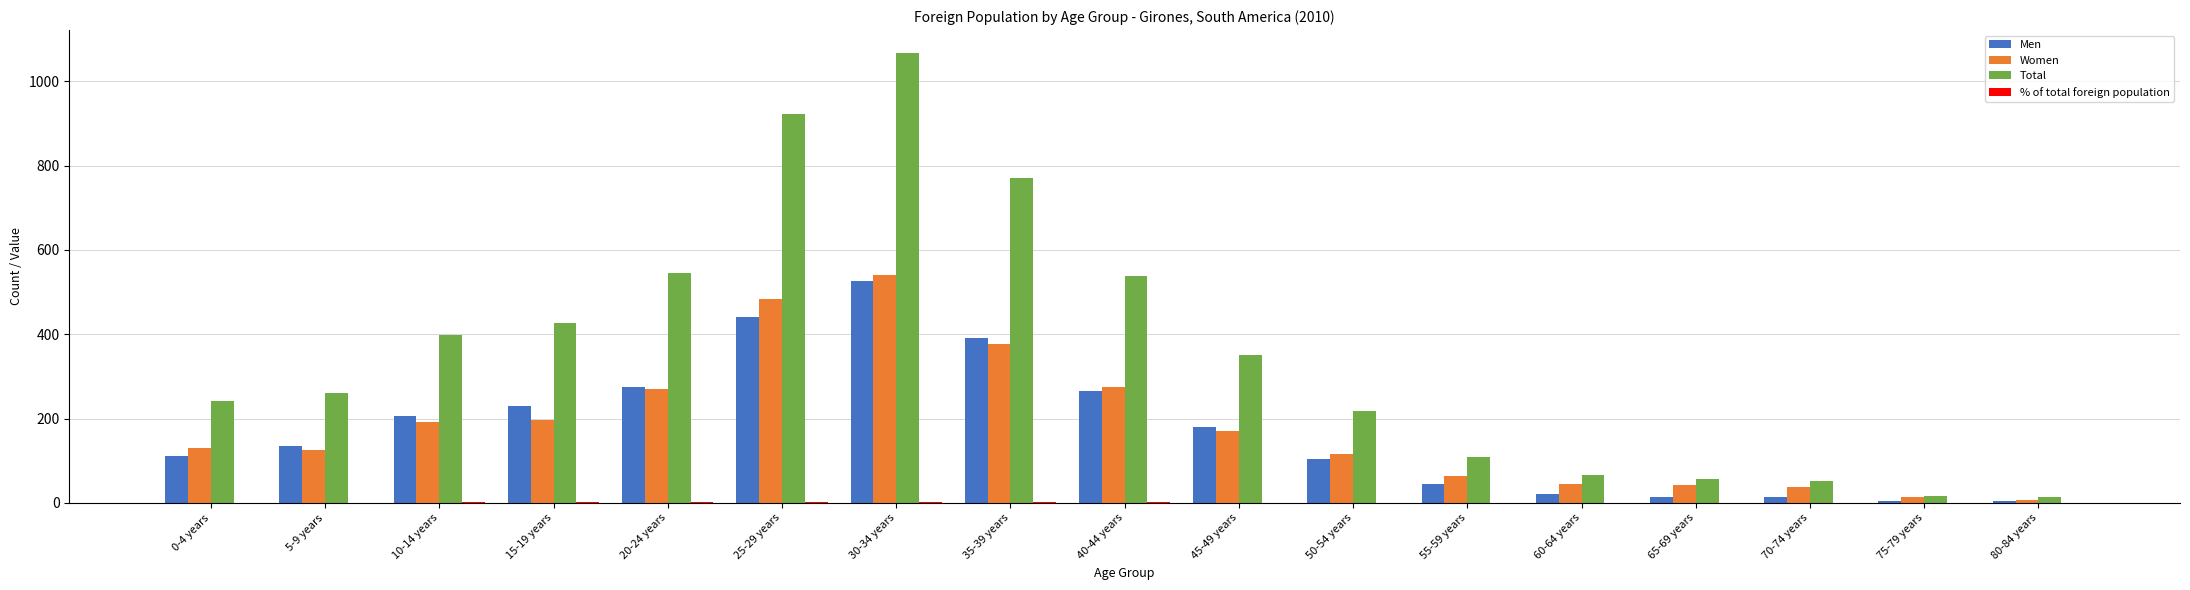

What is the sum of the Total values at 20-24 years and 80-84 years?

559.0